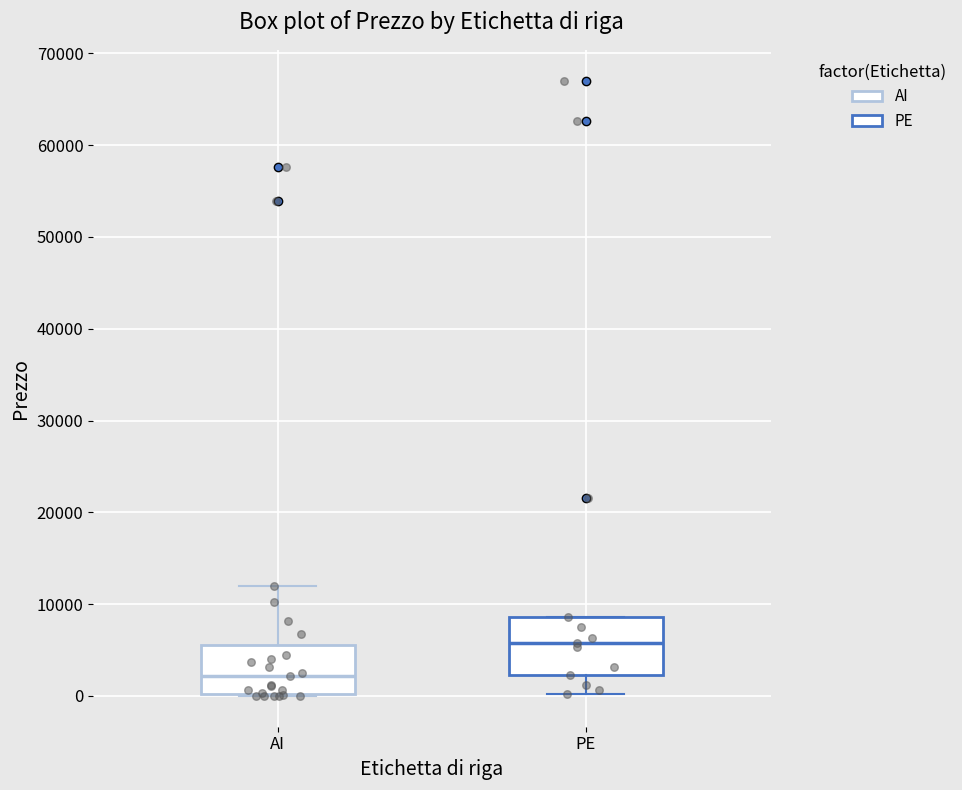

Where is the upper edge of the box for PE on the y-axis? The values are not printed on the chart, so give them approximately, as read against the axis.

9000